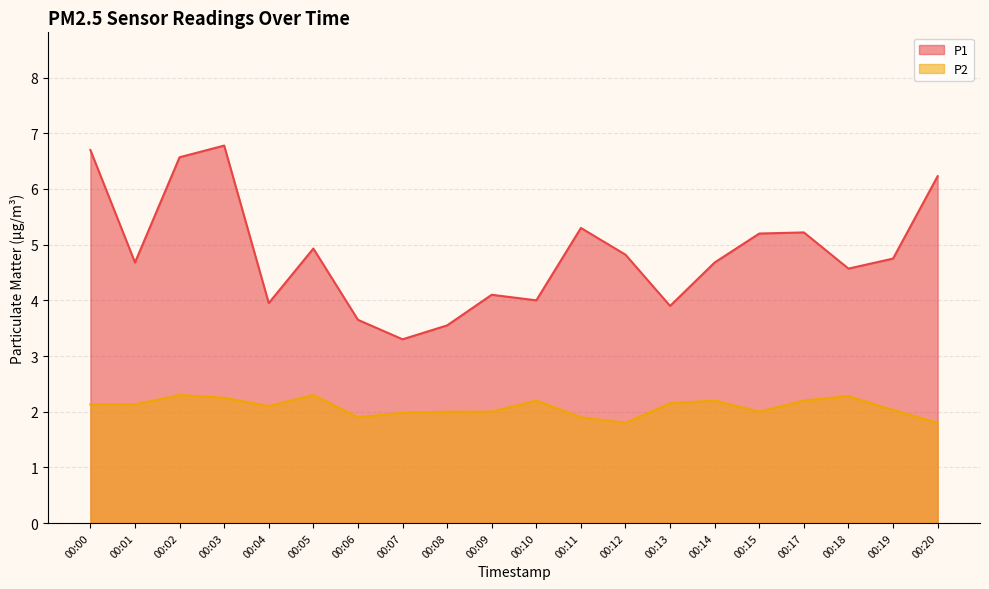

Does the chart display data point markers on the line(s)?

No